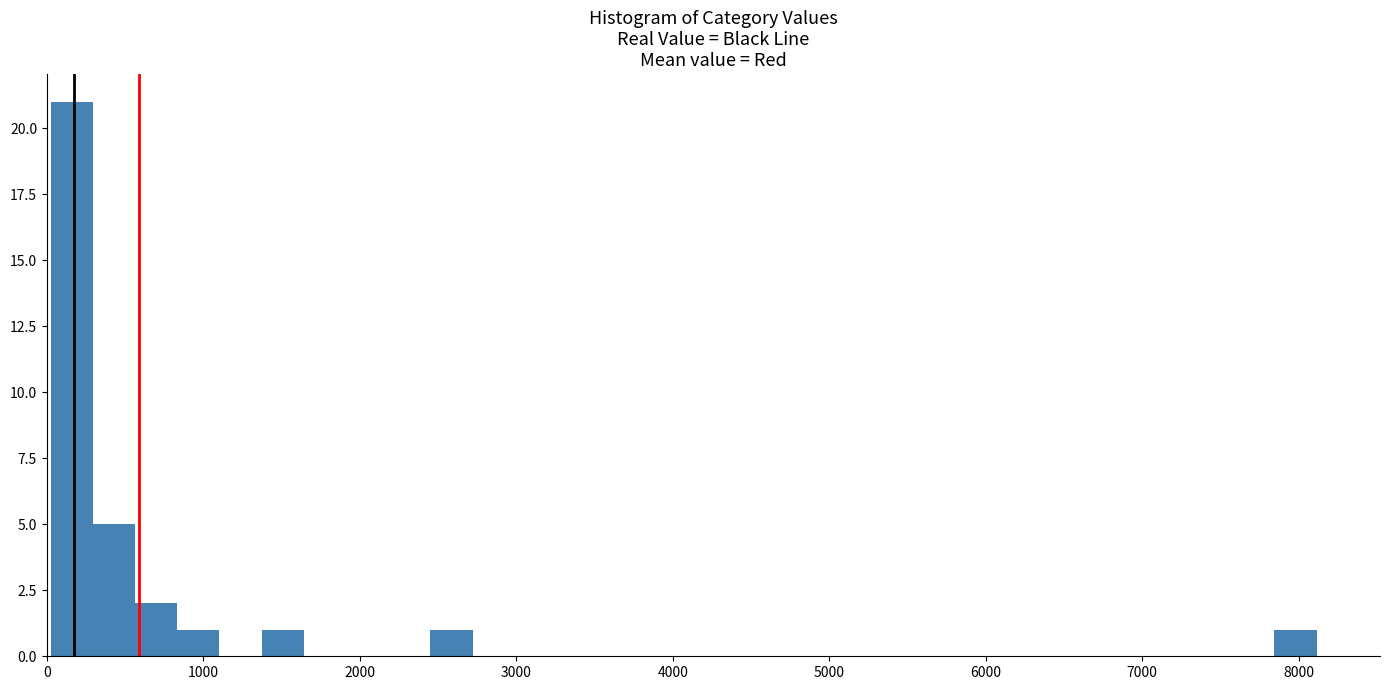

Around what value on the x-axis is the tallest bar? Give the approximate position of its centre, as read against the axis.

200